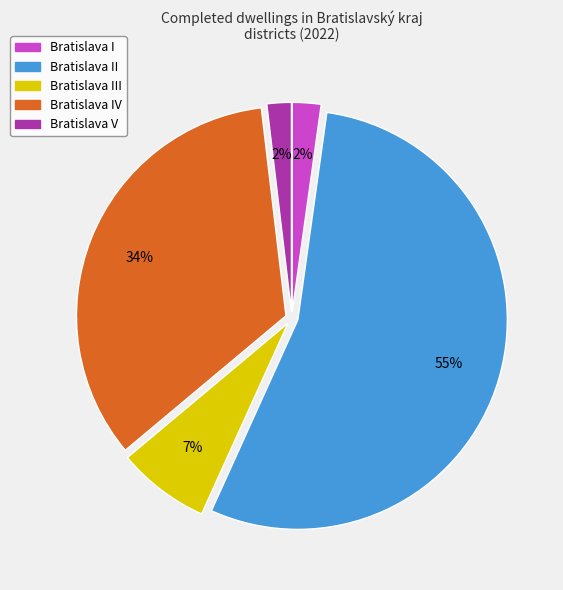

To the nearest percent, what is the difference between the largest and smallest slice percentages?

53%